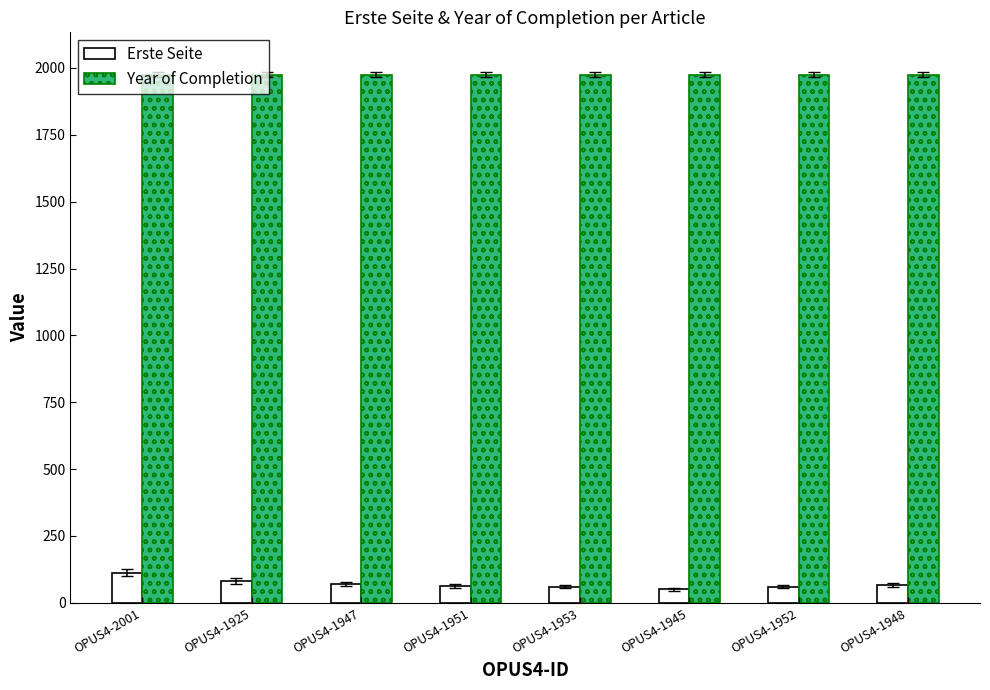

Is it true that Erste Seite equals 61 at OPUS4-1952?

True